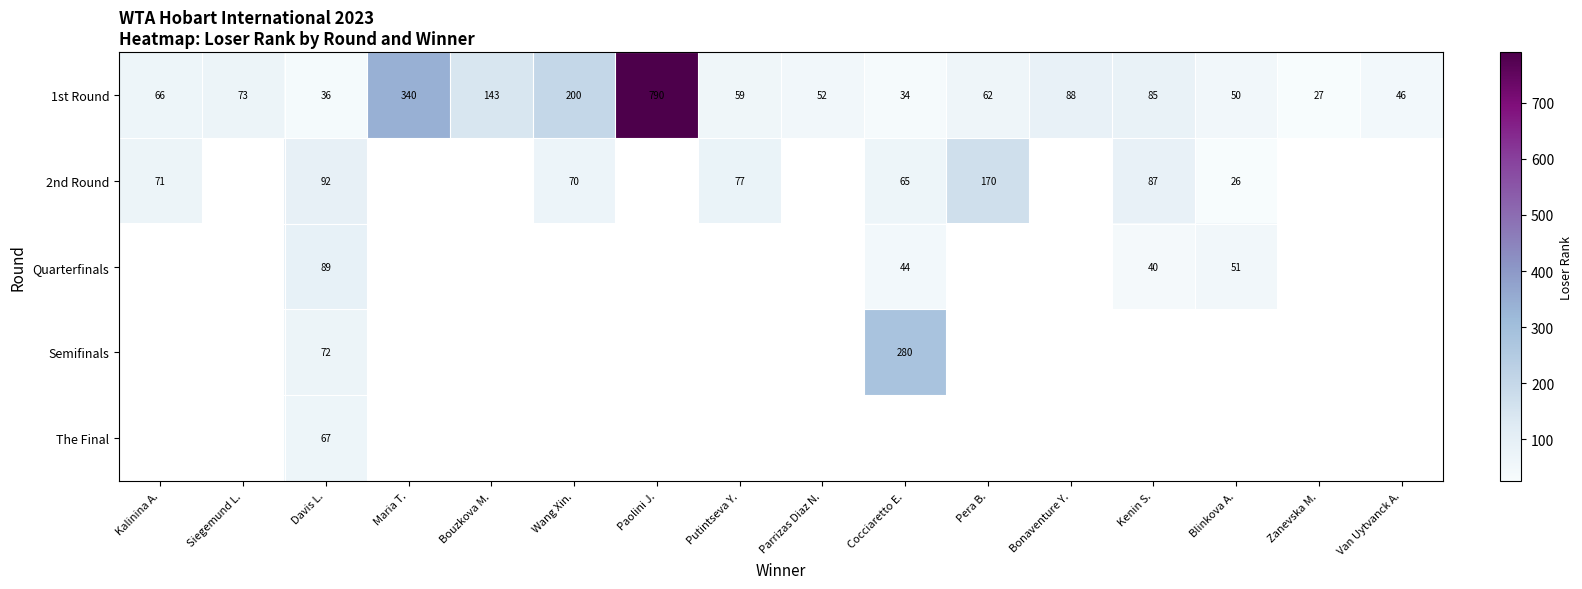

What is the total value across all series at Davis L.?

356